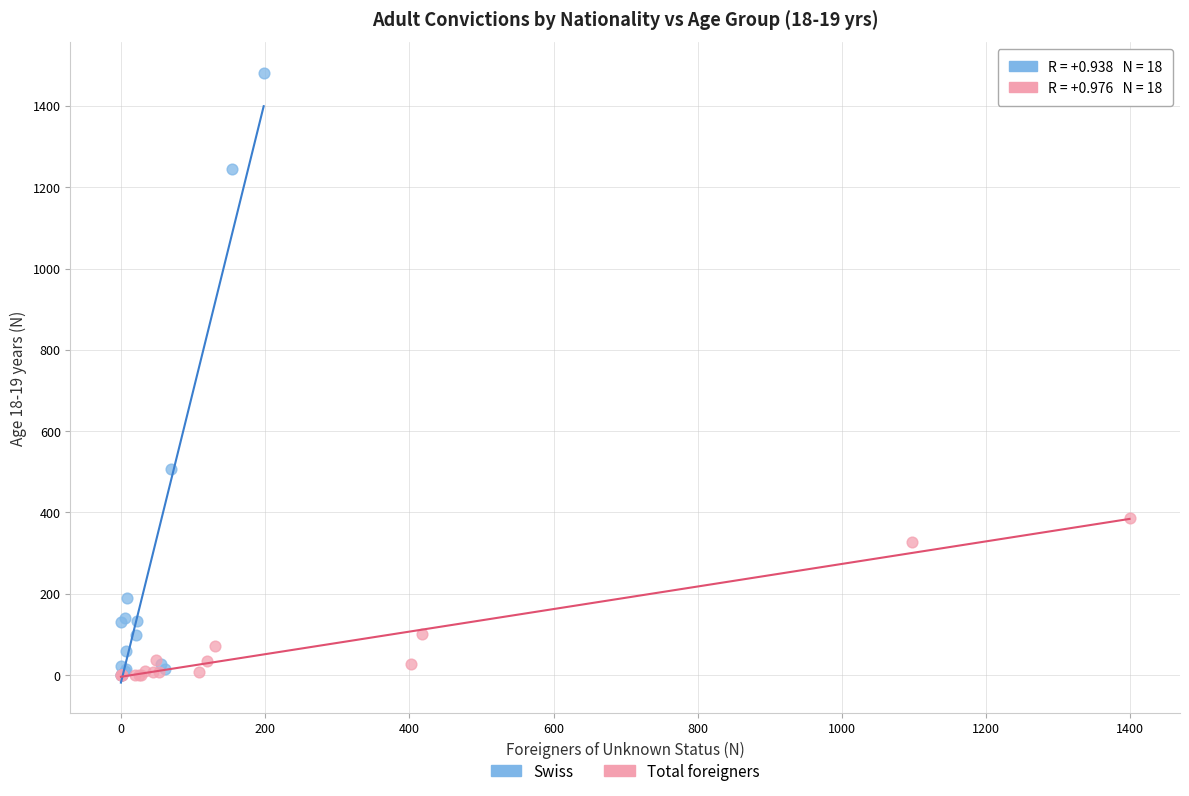

Which series has the largest Y range (max minus min)?

Swiss